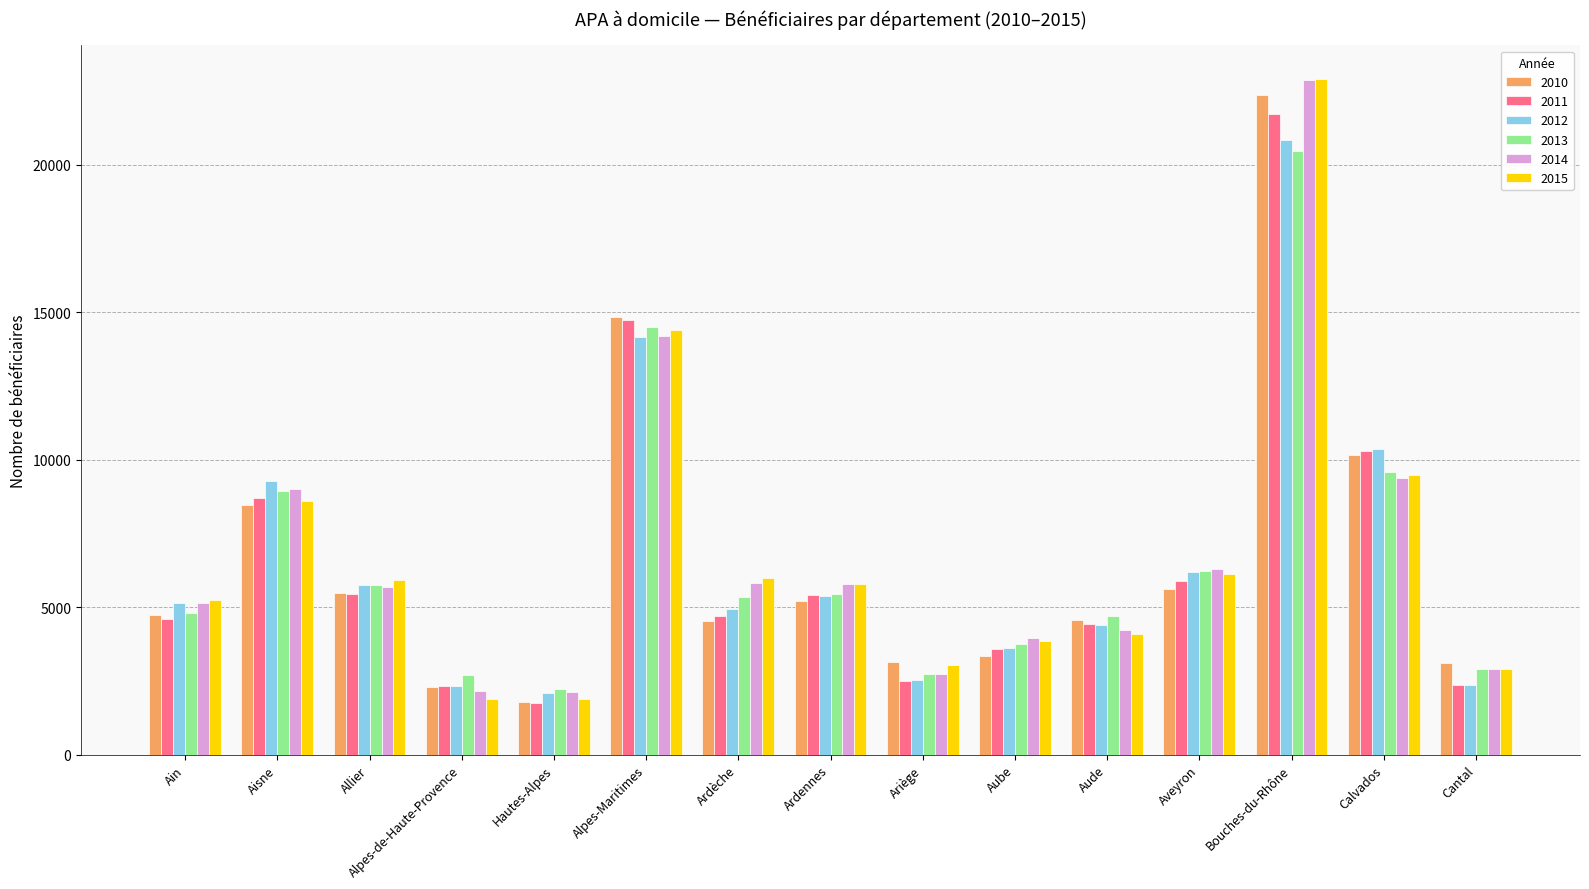

The 2010 series shows 2928 at Aisne. True or false?

False